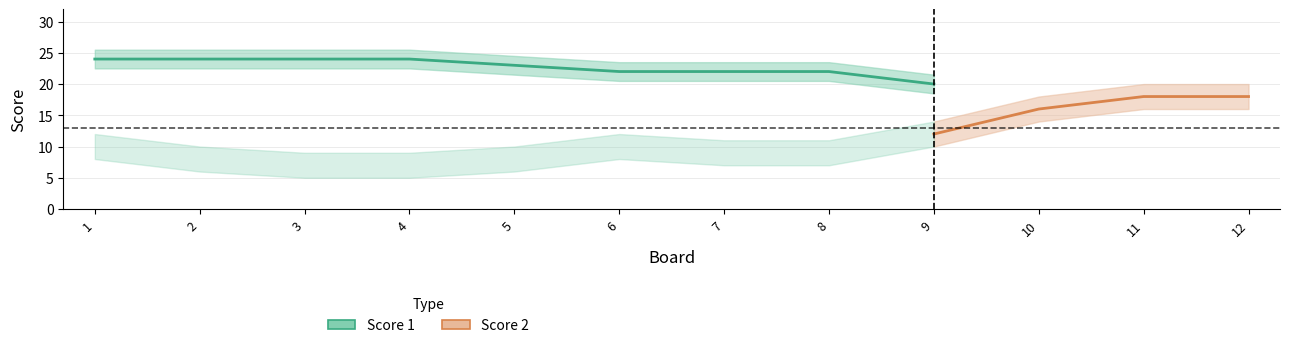

The value of Score 1 at 2 is 14. True or false?

False